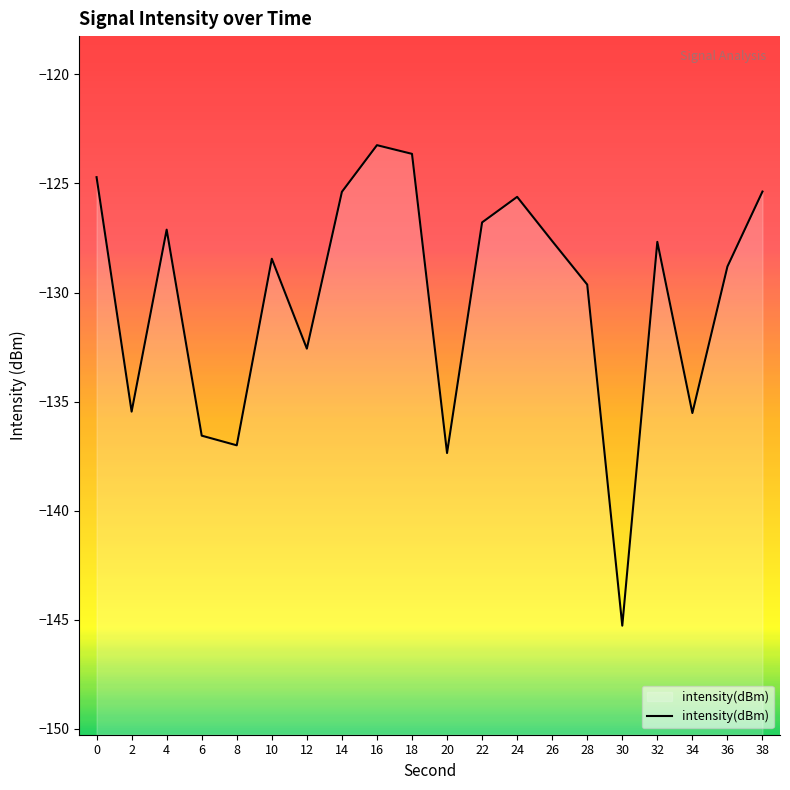

What is the value of the 15th point from the left?

-129.6